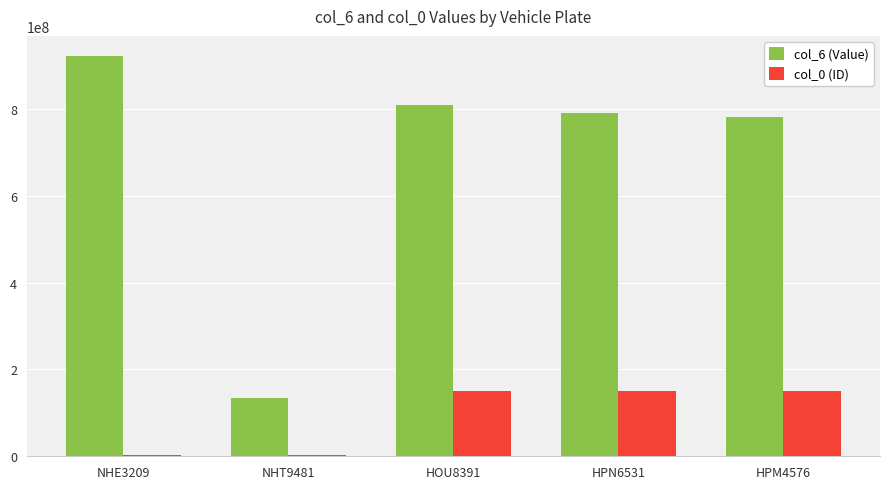

Are the bars horizontal?

No